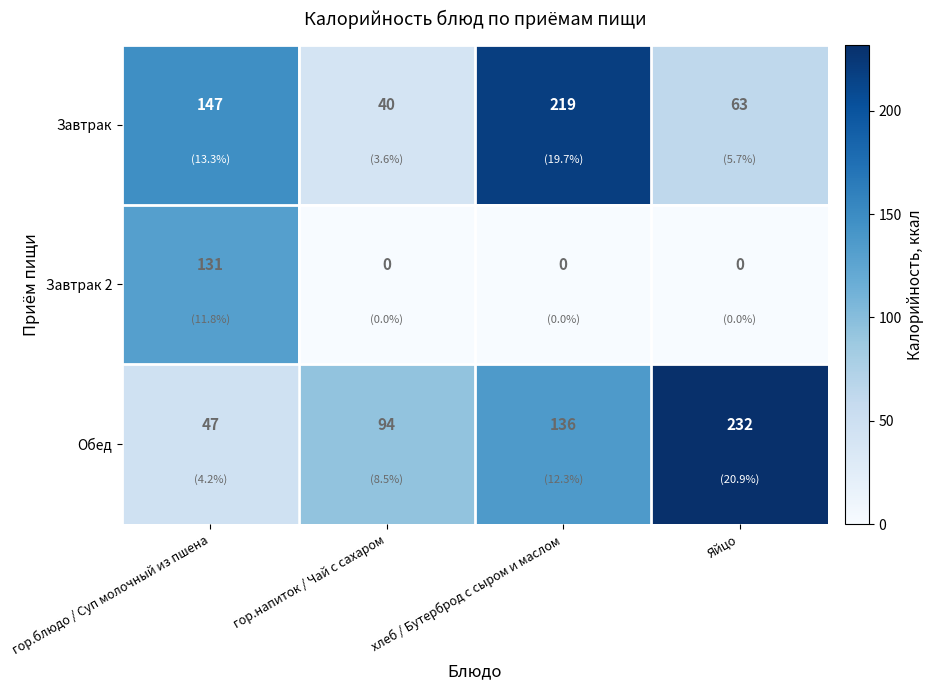

The value of Завтрак at гор.блюдо / Суп молочный из пшена is 147. True or false?

True